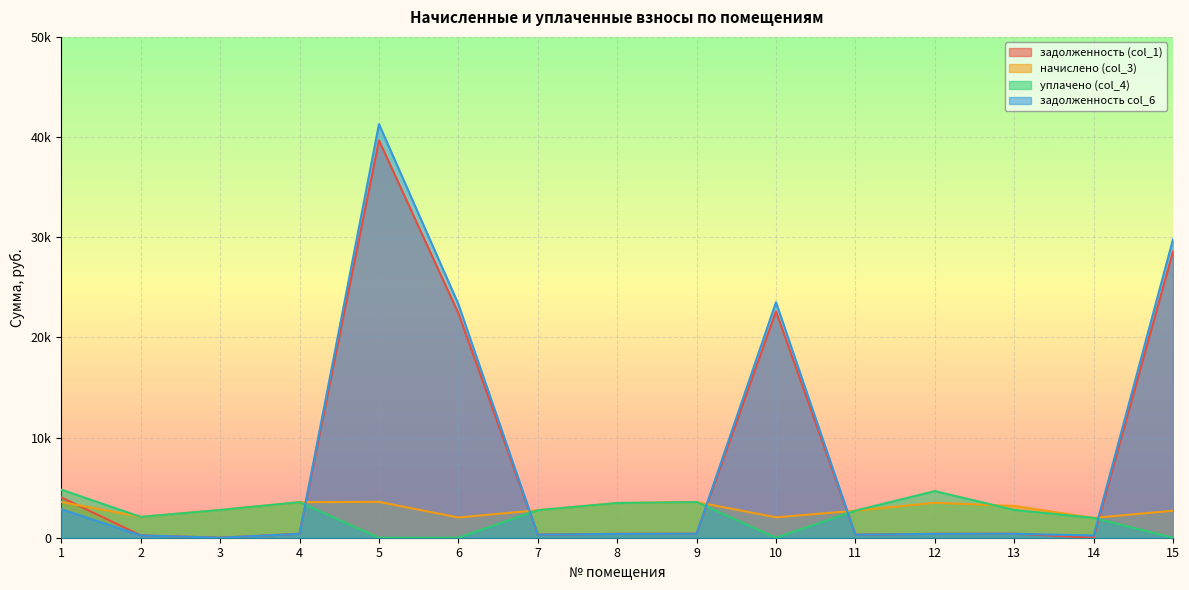

Count the number of categories in the chart.

15